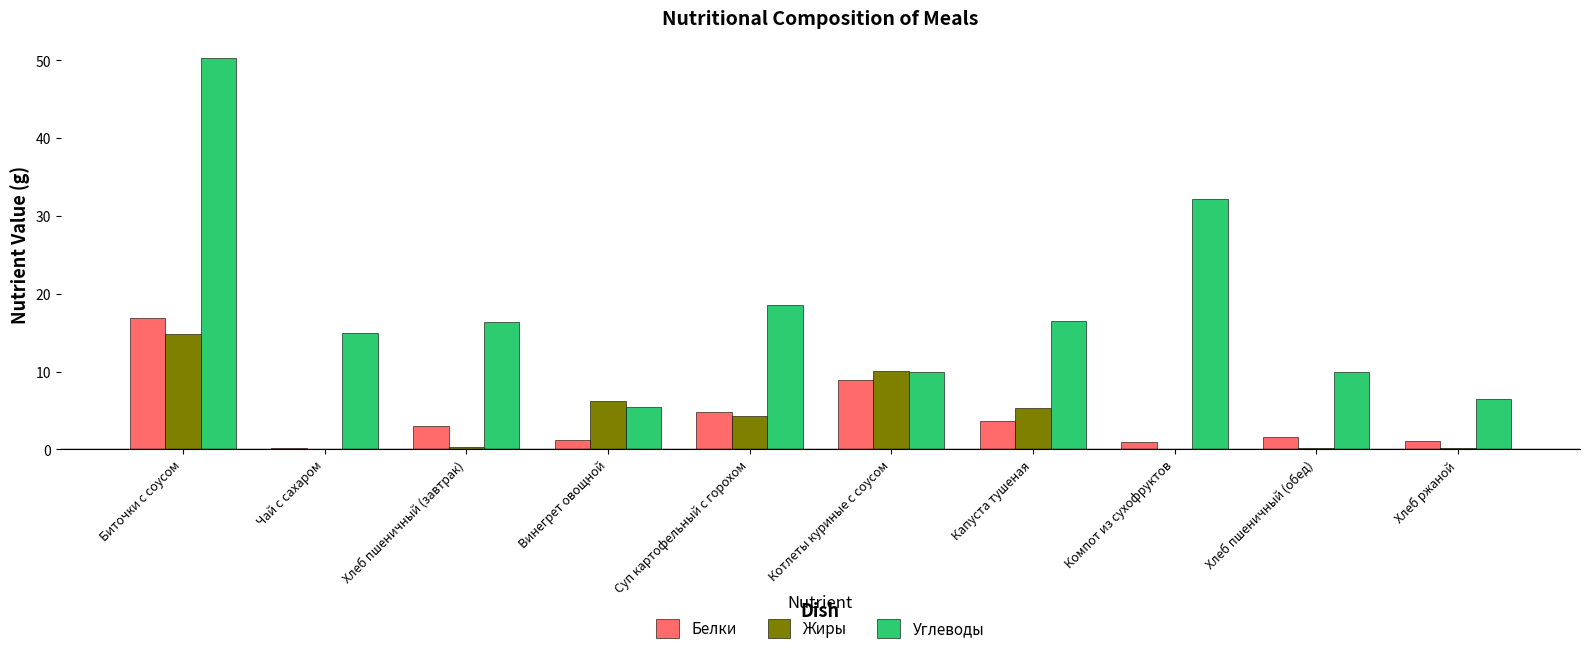

How many distinct data groups are displayed?

3